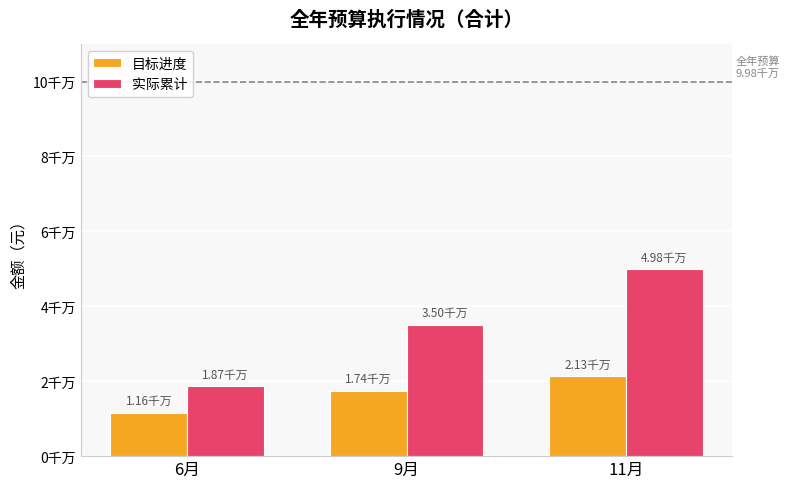

Which series changed the most between 9月 and 11月?

实际累计